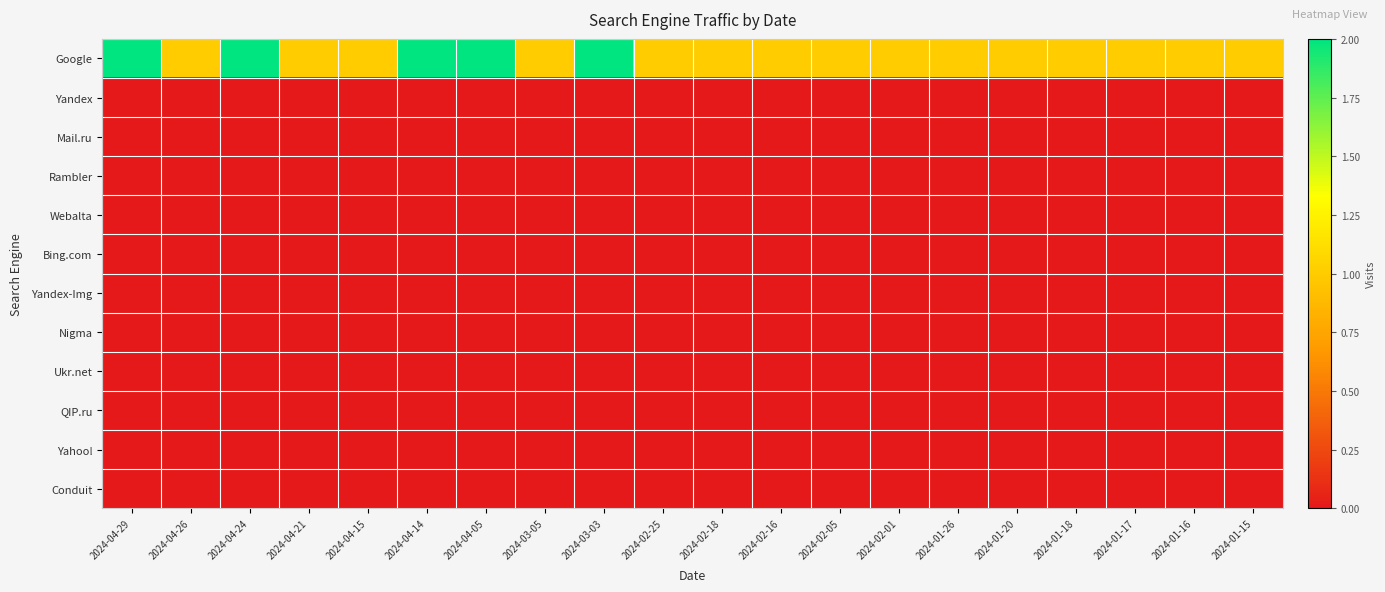

How many distinct data groups are displayed?

12